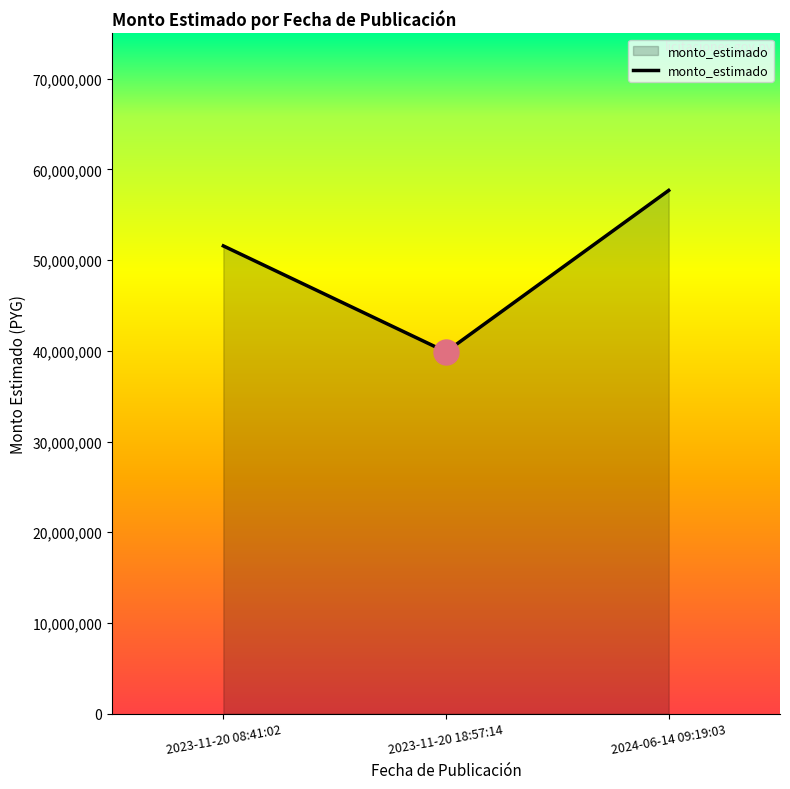

Rank the categories by value from lowest to highest.

2023-11-20 18:57:14, 2023-11-20 08:41:02, 2024-06-14 09:19:03